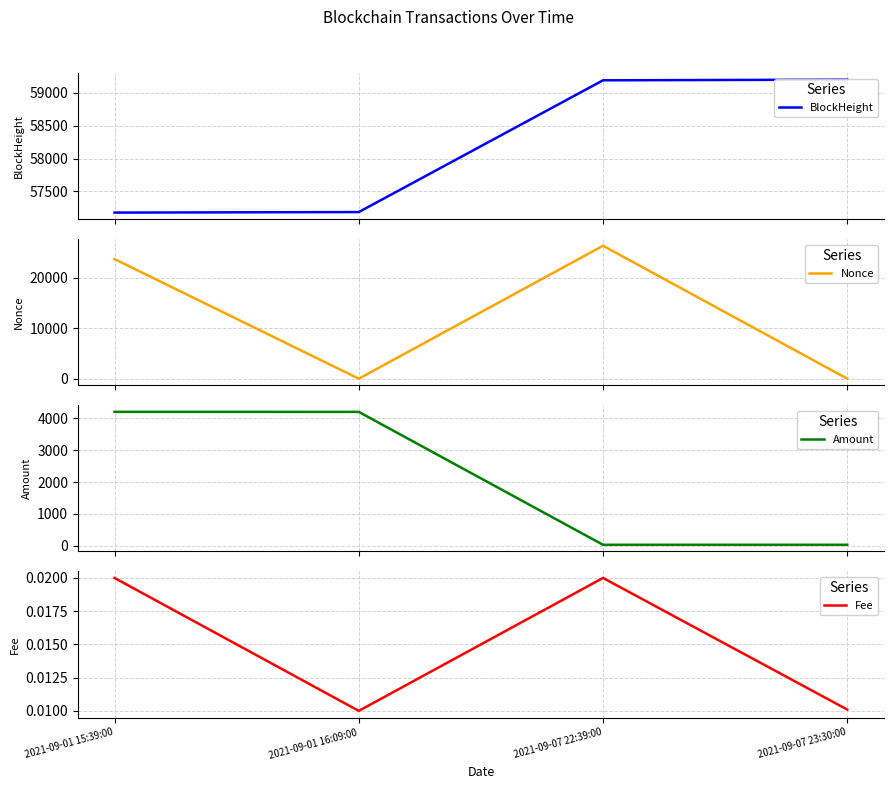

True or false: Amount has more than 0 interior local peaks.

False